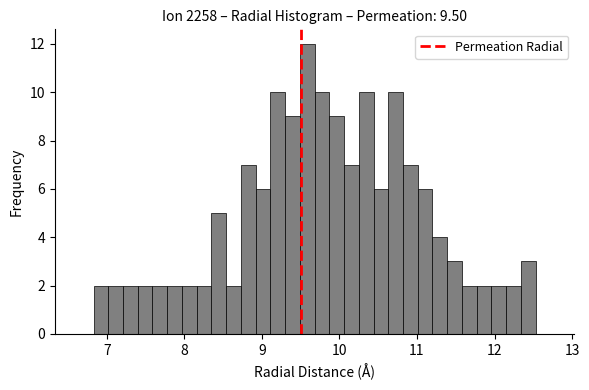

Around what value on the x-axis is the tallest bar? Give the approximate position of its centre, as read against the axis.

9.6